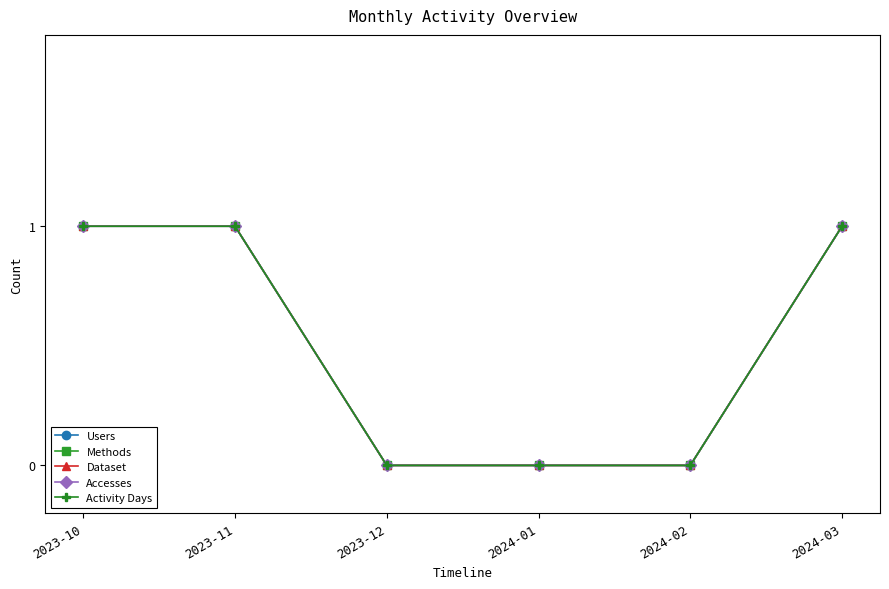

Does the chart have visible grid lines?

No